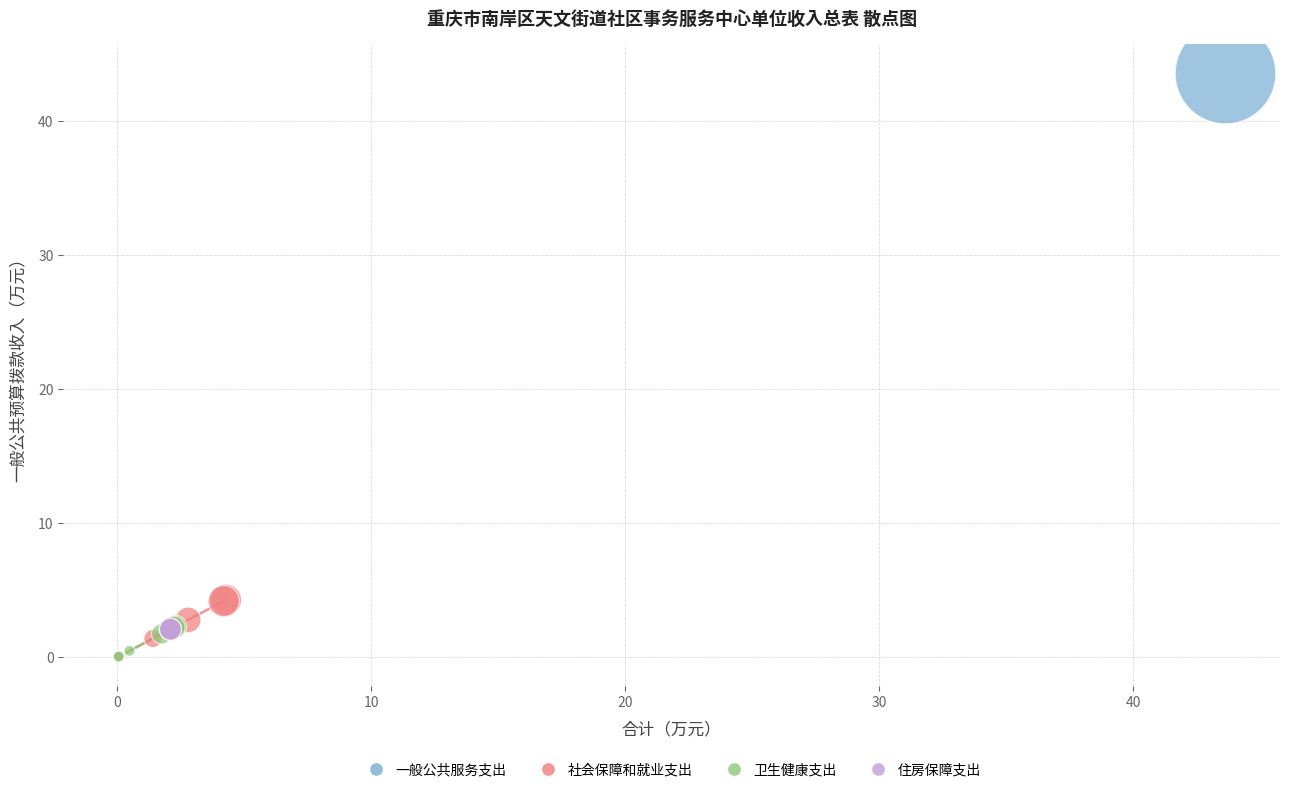

What are all the series names shown in the legend?

一般公共服务支出, 社会保障和就业支出, 卫生健康支出, 住房保障支出